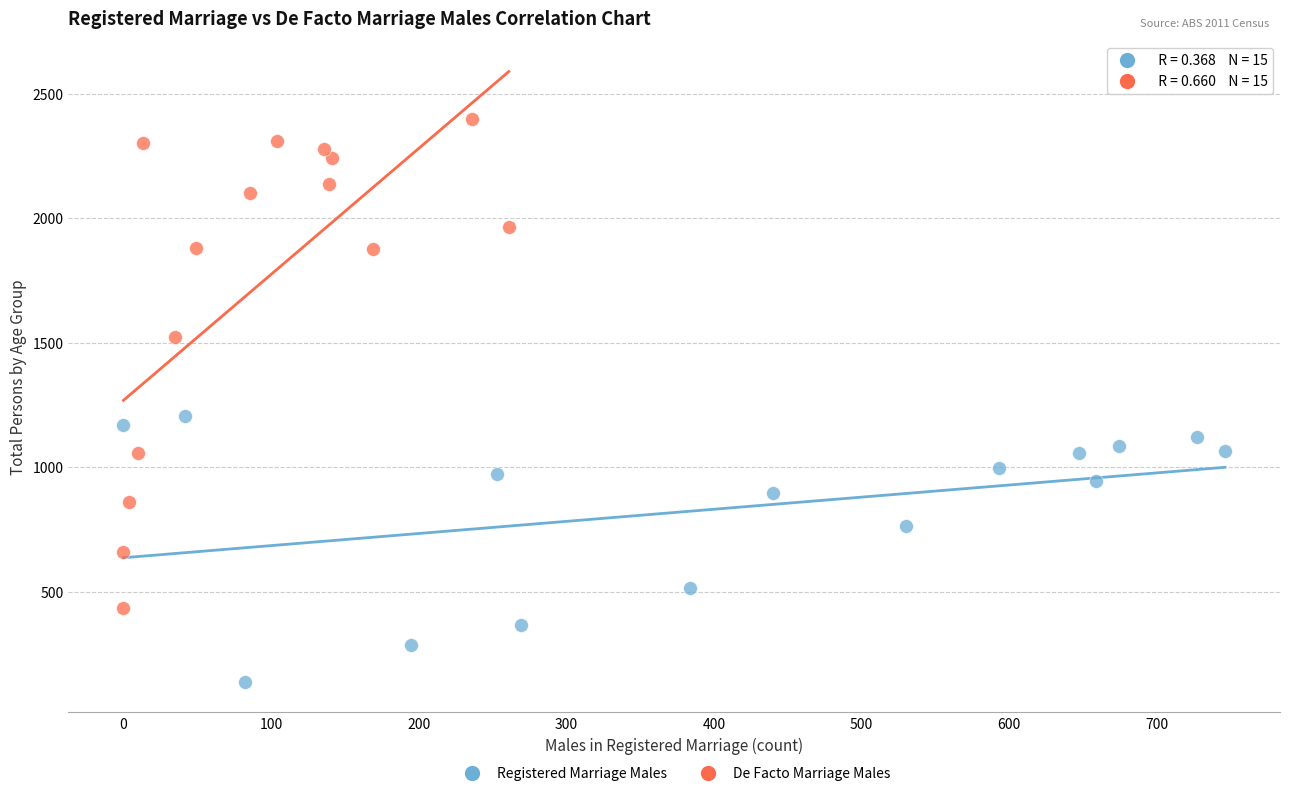

What are all the series names shown in the legend?

Registered Marriage Males, De Facto Marriage Males